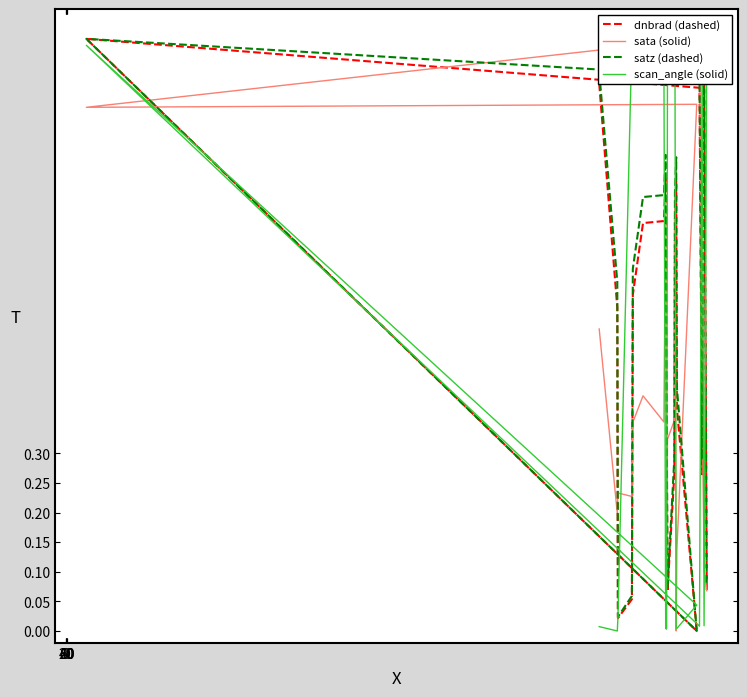

How many data points in scan_angle (solid) are above 0?

19